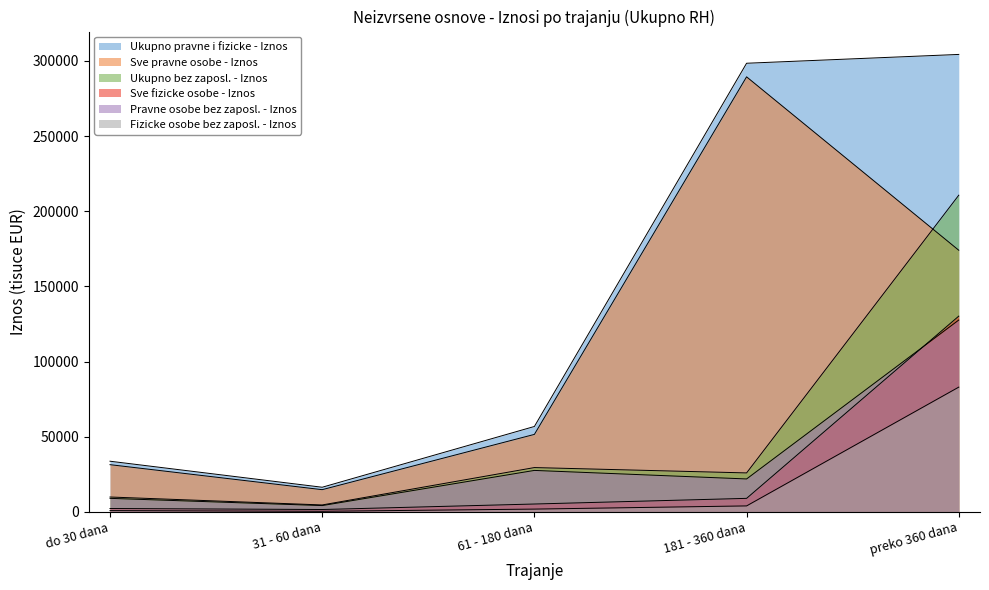

Reading left to right, list all the values displayed in this chart.

Sve pravne osobe - Iznos: 31446.9	14814.8	51583.0	289440.0	174081.2
Pravne osobe bez zaposl. - Iznos: 9040.9	4227.9	27620.7	21944.9	127665.6
Sve fizicke osobe - Iznos: 2292.7	1611.7	5268.1	9032.6	130259.6
Fizicke osobe bez zaposl. - Iznos: 891.2	422.0	1892.7	4012.4	83038.6
Ukupno pravne i fizicke - Iznos: 33739.6	16426.4	56851.1	298472.6	304340.7
Ukupno bez zaposl. - Iznos: 9932.1	4649.9	29513.5	25957.4	210704.2